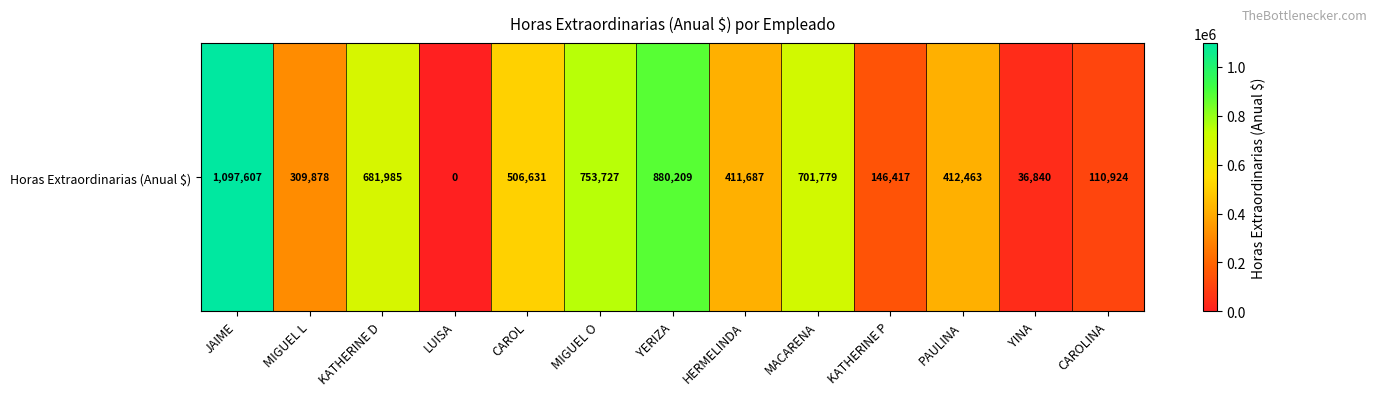

Where is the data nearest to the value 548803?

CAROL